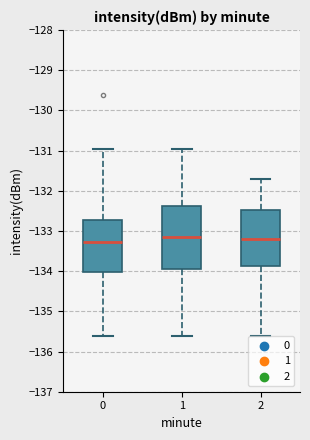

Reading left to right, transcribe this box plot: for each box, give where its median line is, the range the box spans, and where its two whiskers end, as read against the y-axis. The values are not printed on the chart, so give them approximately, as read against the axis.

0: median -133.3, box -134.0 to -132.7, whiskers -135.6 to -131.0
1: median -133.1, box -134.0 to -132.4, whiskers -135.6 to -131.0
2: median -133.2, box -133.9 to -132.5, whiskers -135.6 to -131.7